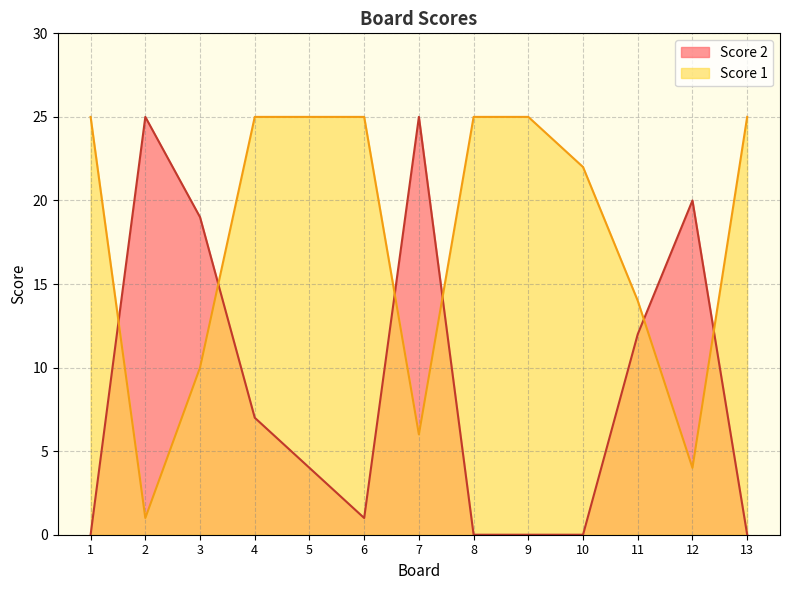

Is it true that Score 1 equals 43 at 13?

False